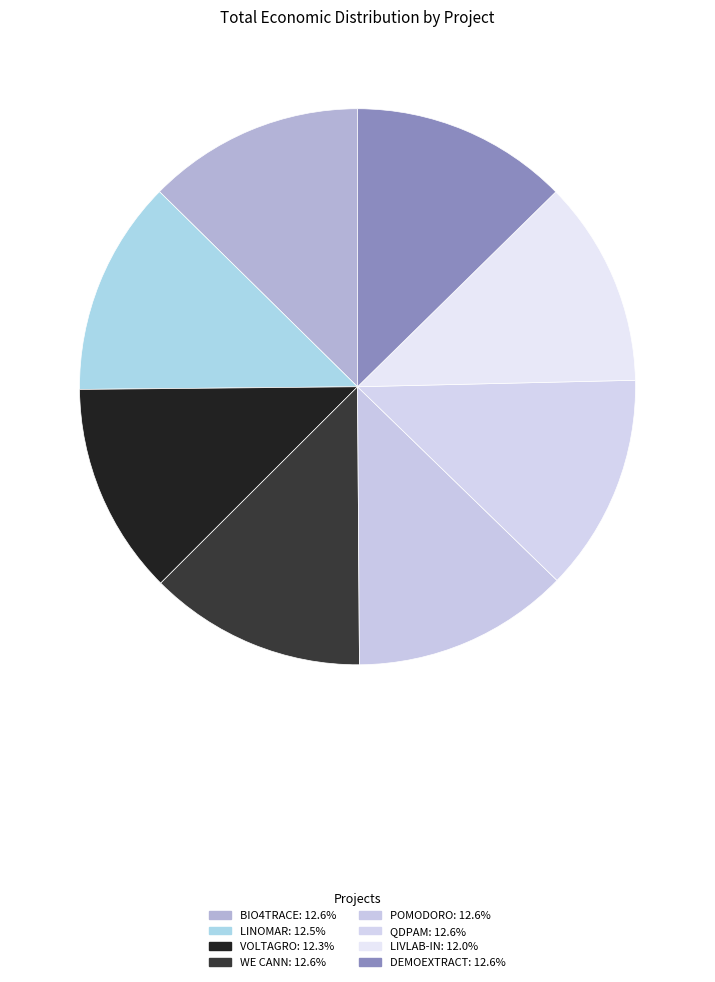

Approximately how many times larger is the value at DEMOEXTRACT compared to WE CANN?

1.0